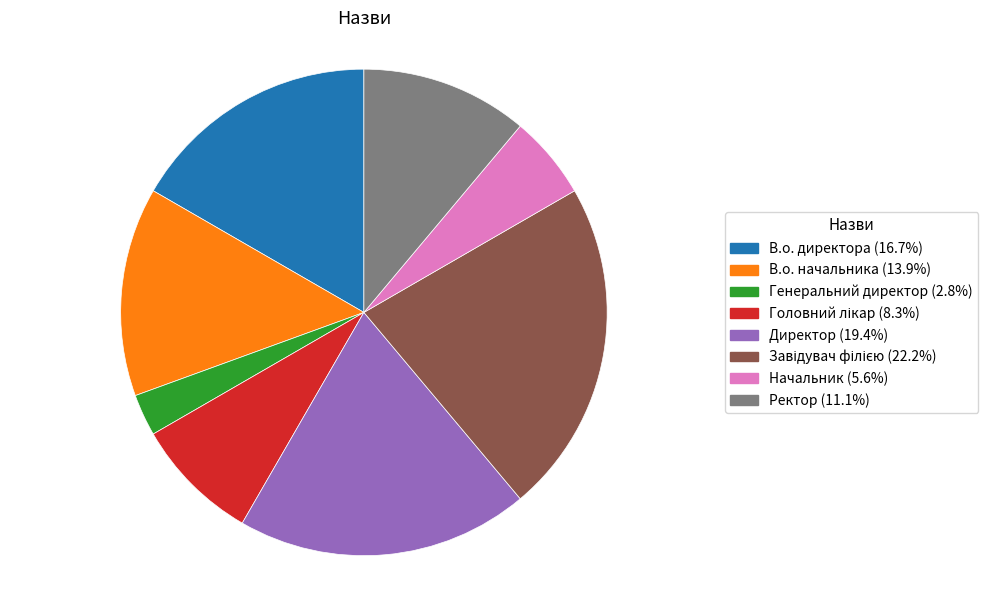

Between Ректор and В.о. директора, which is larger?

В.о. директора